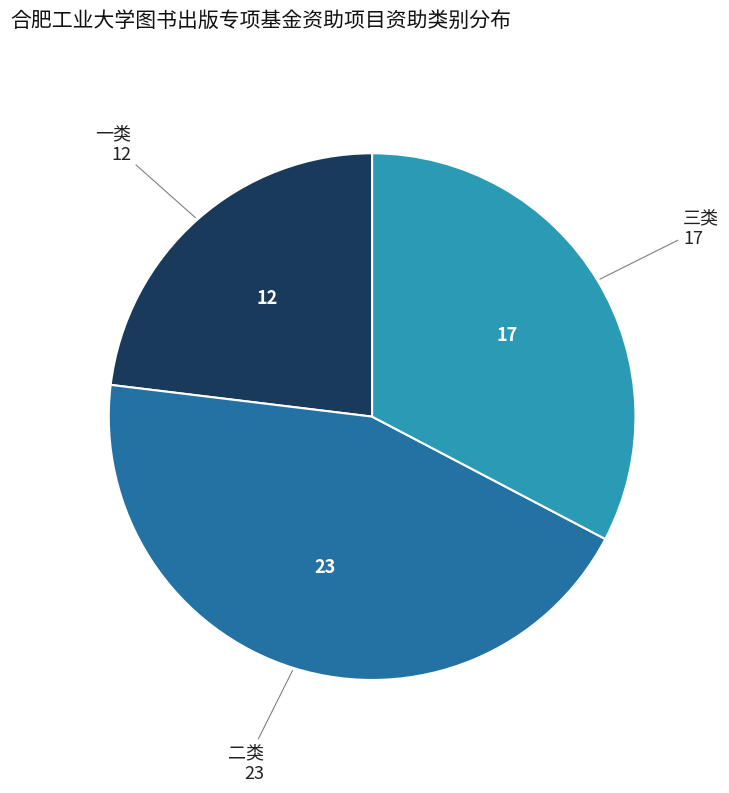

Is there any slice that represents more than half of the pie?

No